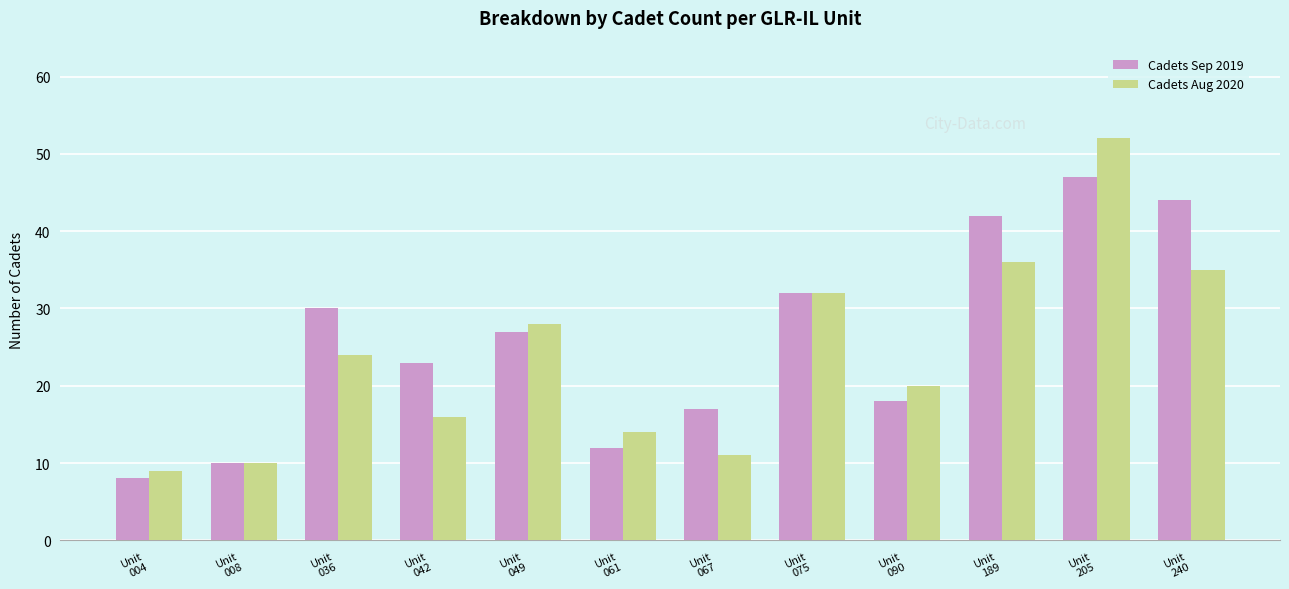

At which label is Cadets Sep 2019 closest to 27?

Unit
049